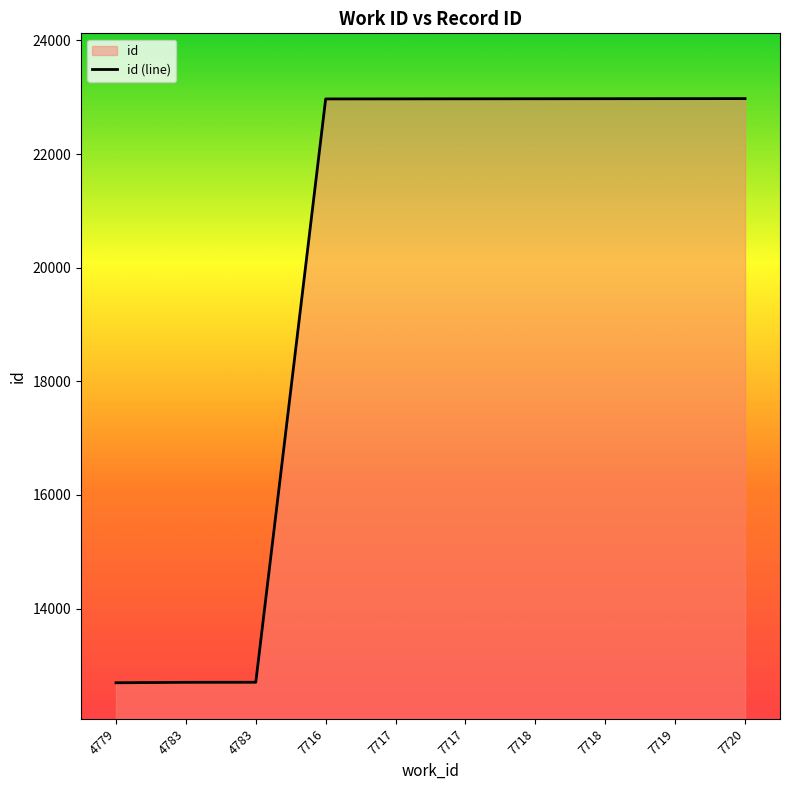

Is it true that the value at 7720 is 22977?

True